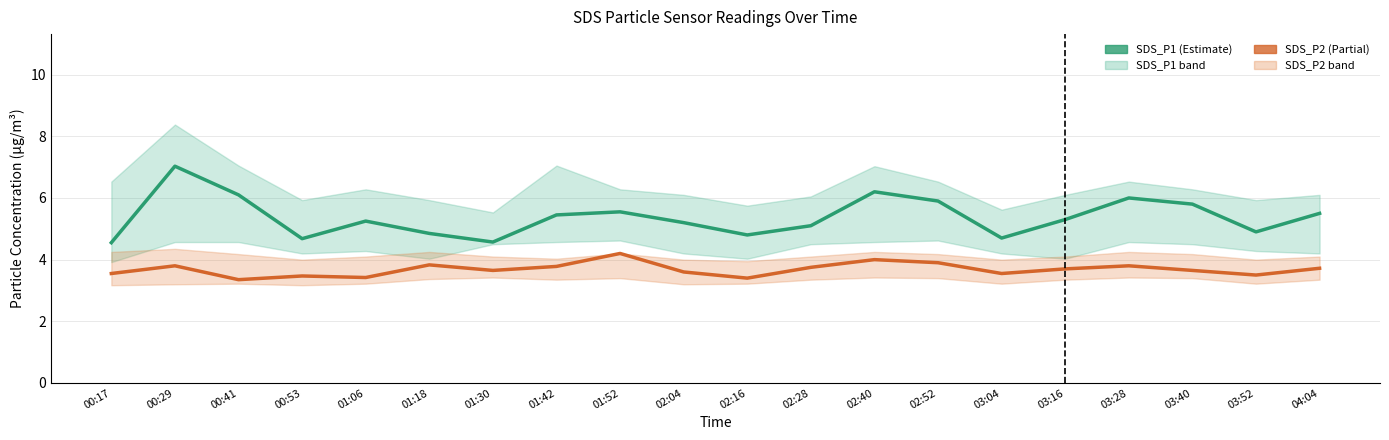

What is the smallest value displayed?

3.4